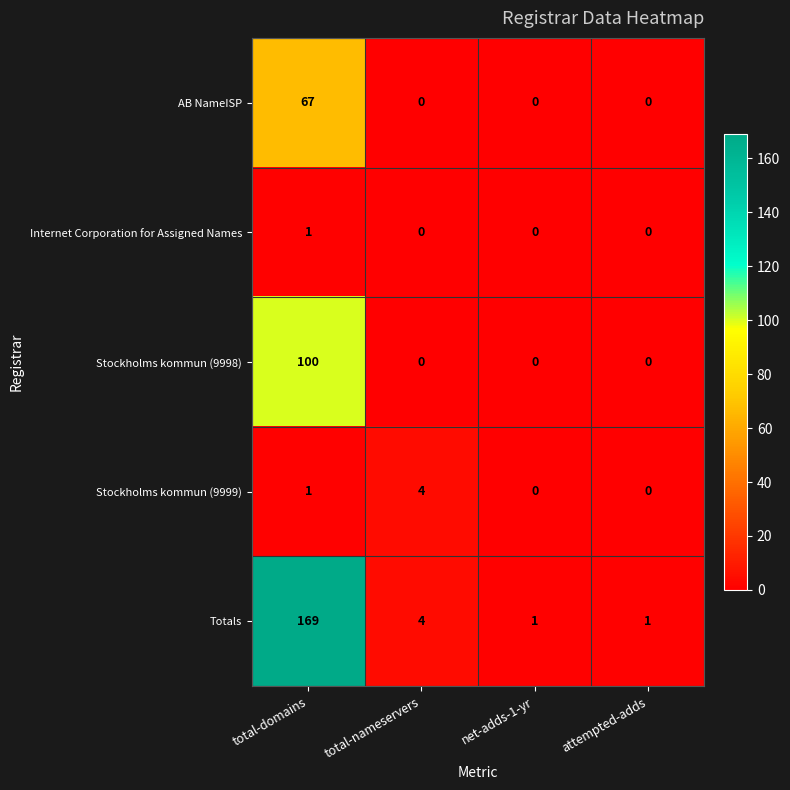

What is the greatest value displayed?

169